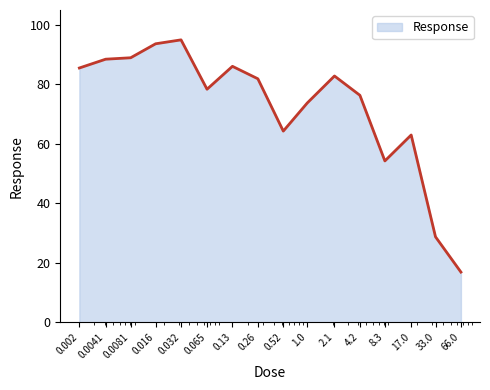

What is the maximum value shown in the chart?

95.0